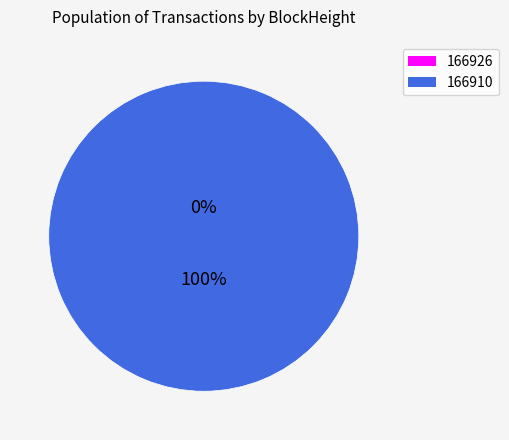

True or false: 166910 accounts for 90% of the total.

False